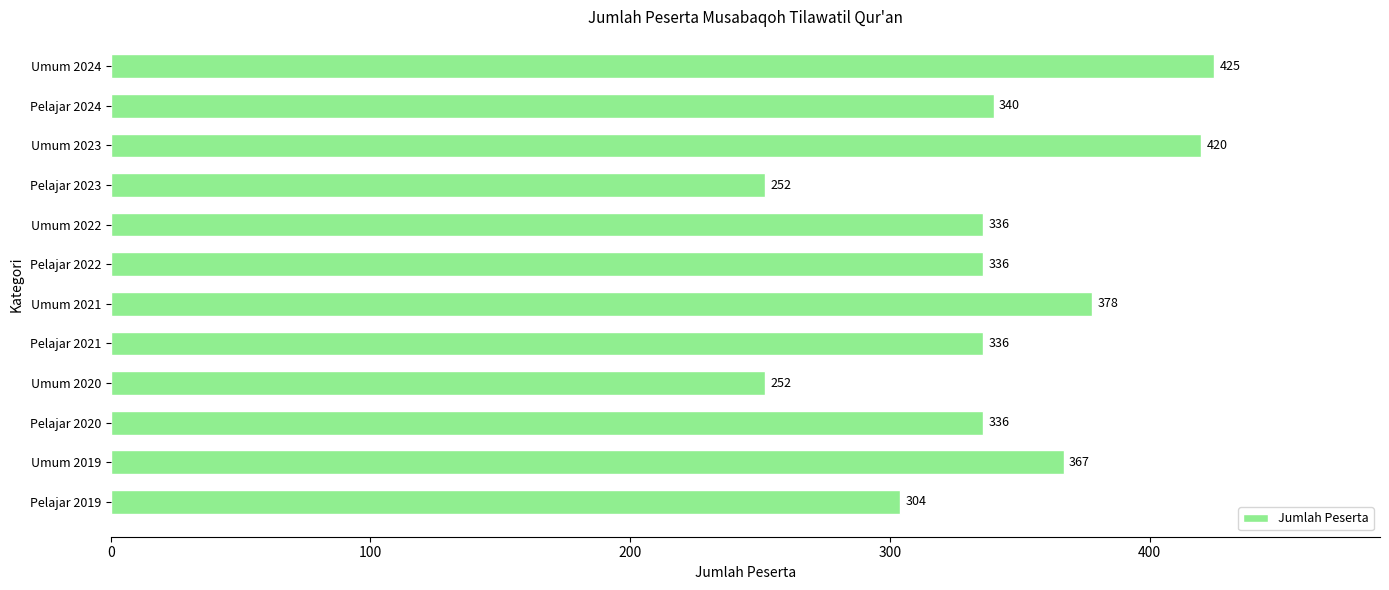

Reading bottom to top, list all the values displayed in this chart.

Pelajar 2019=304	Umum 2019=367	Pelajar 2020=336	Umum 2020=252	Pelajar 2021=336	Umum 2021=378	Pelajar 2022=336	Umum 2022=336	Pelajar 2023=252	Umum 2023=420	Pelajar 2024=340	Umum 2024=425